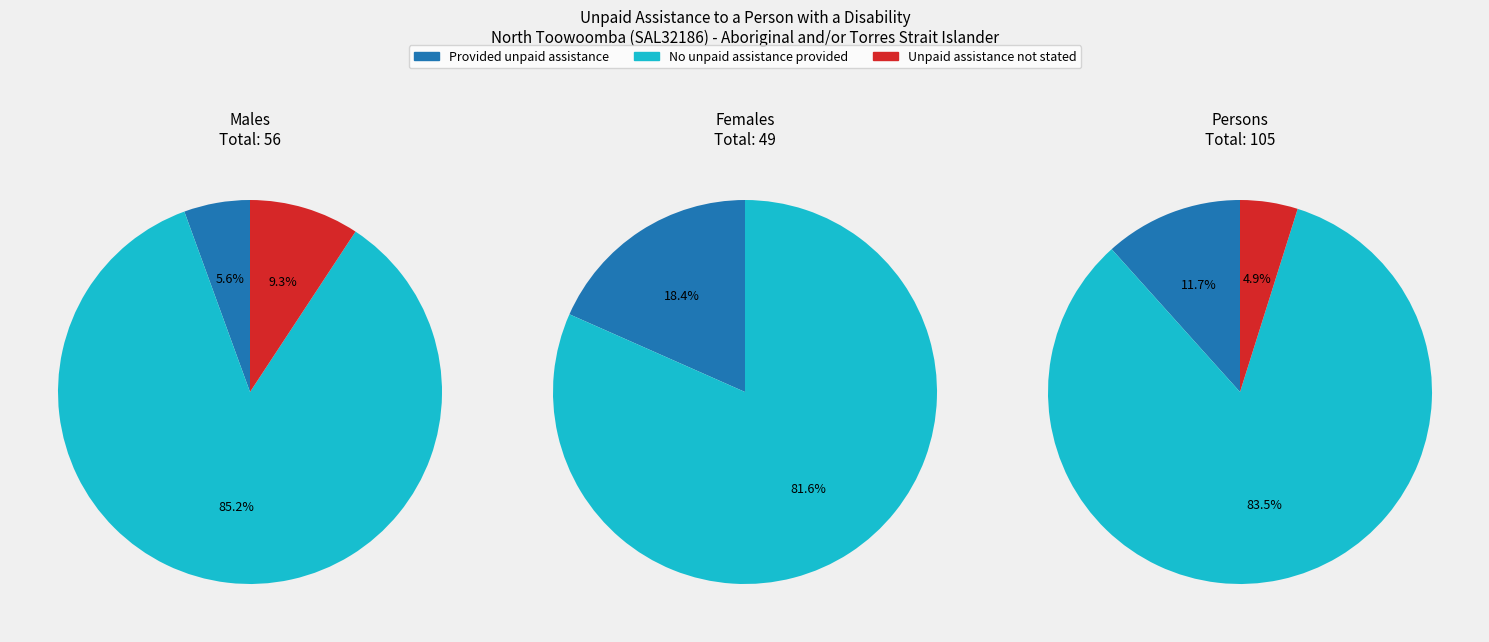

The Persons slice represents 42% of the pie. True or false?

False